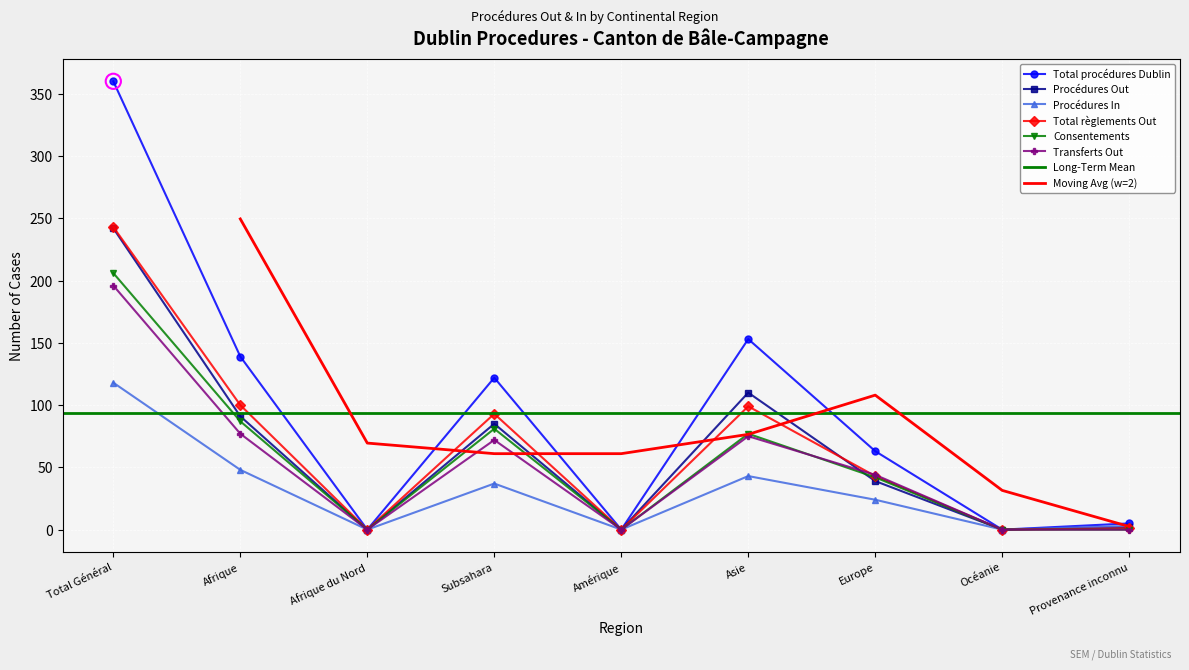

Which series reaches the minimum Y coordinate?

Total procédures Dublin